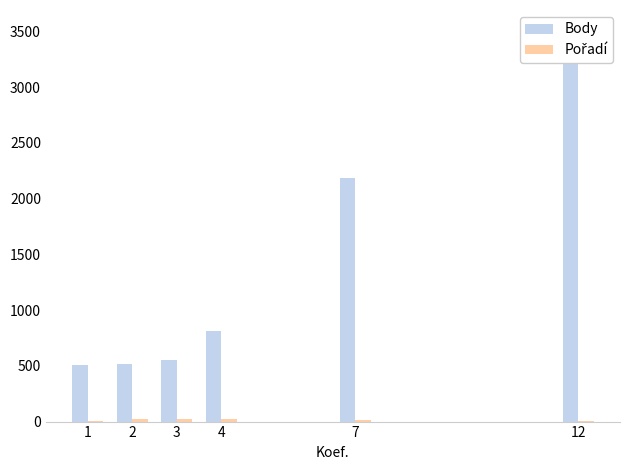

Reading left to right, extract all data points from this chart.

Body: 510.5	513.5	550.0	813.5	2184.8	3515.0
Pořadí: 4.0	22.5	24.0	19.0	17.8	9.0